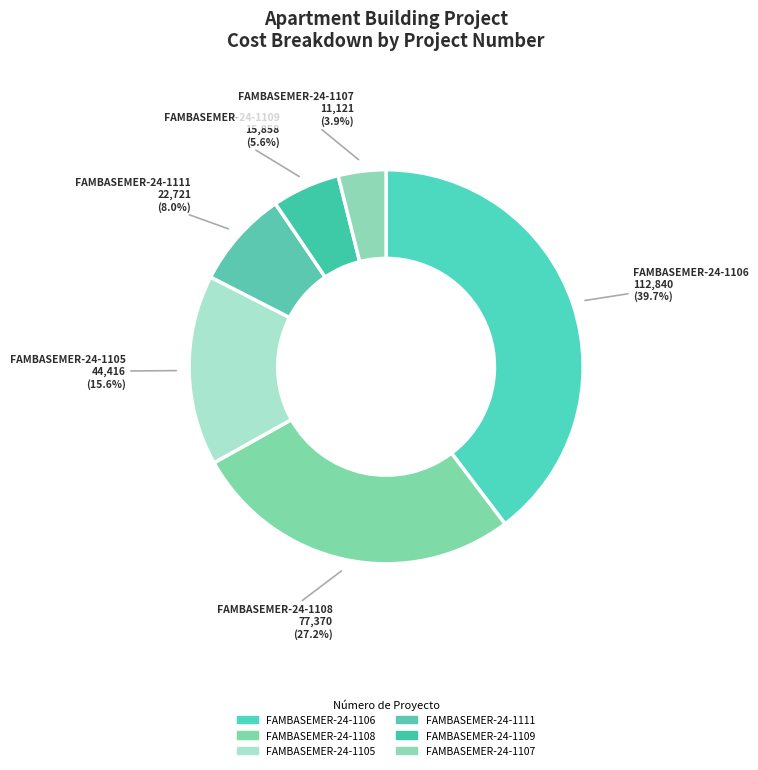

Is the sum of FAMBASEMER-24-1105 and FAMBASEMER-24-1106 greater than half?

Yes